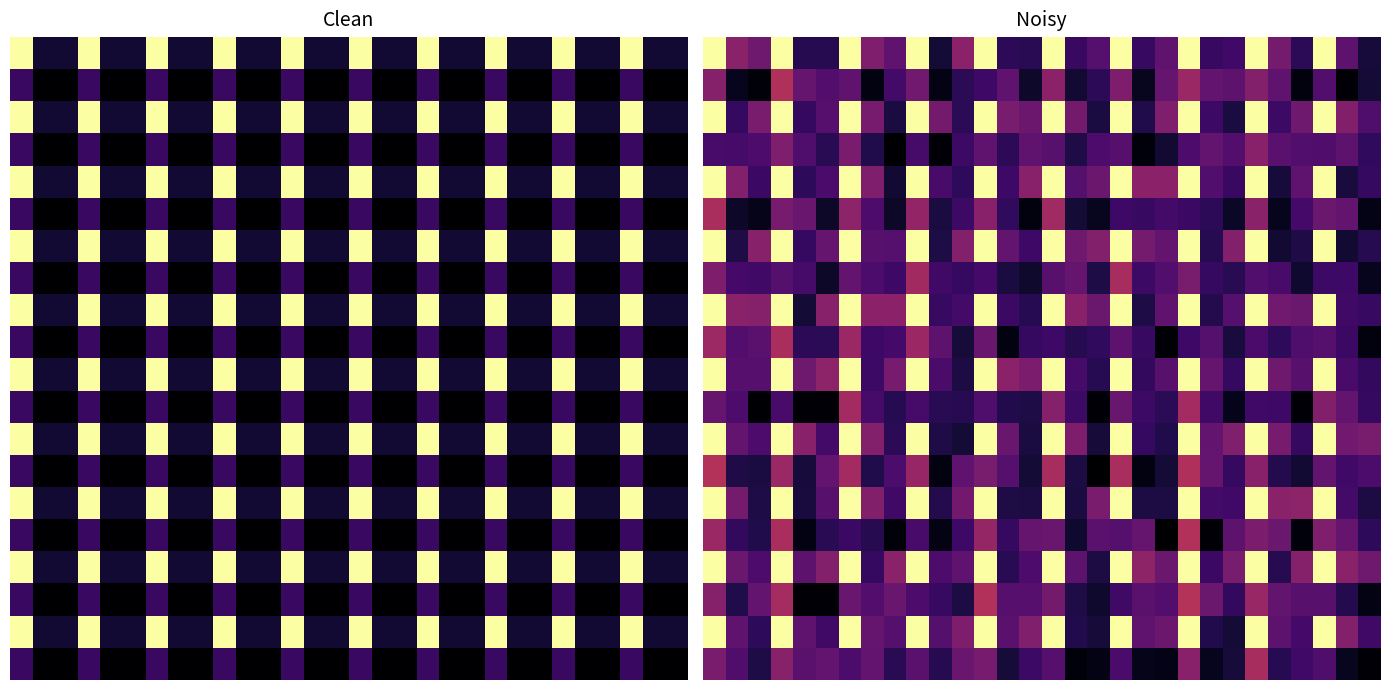

What is the spread (max minus min) of values at 26?

0.4